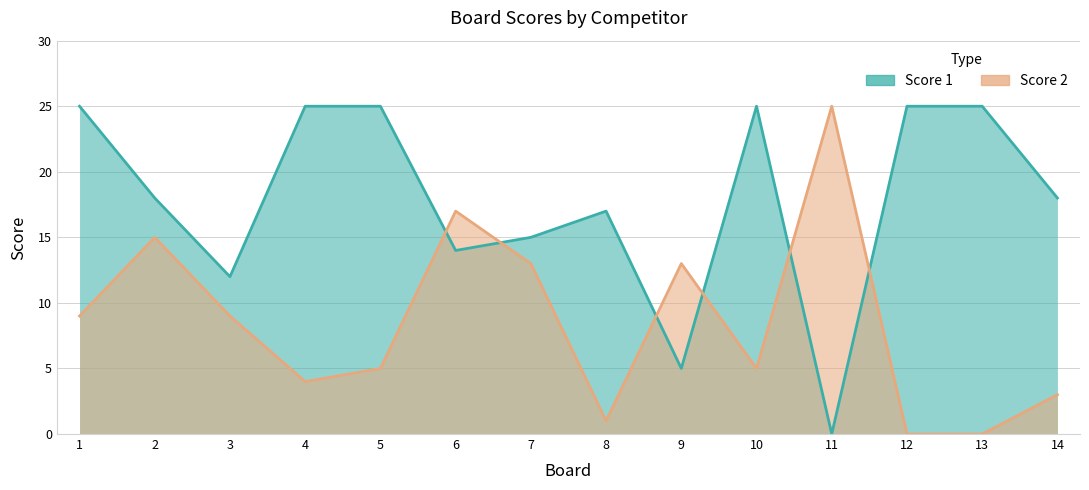

Which series has the largest total across all categories?

Score 1